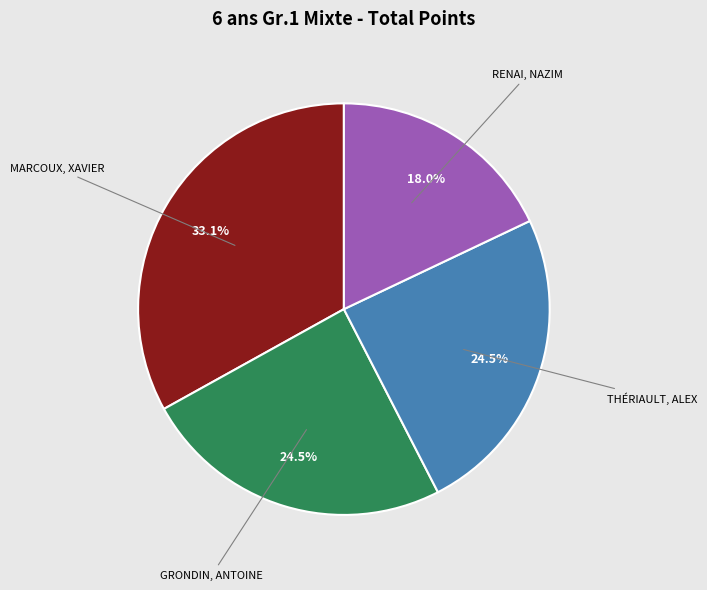

Is there a majority slice in this chart?

No